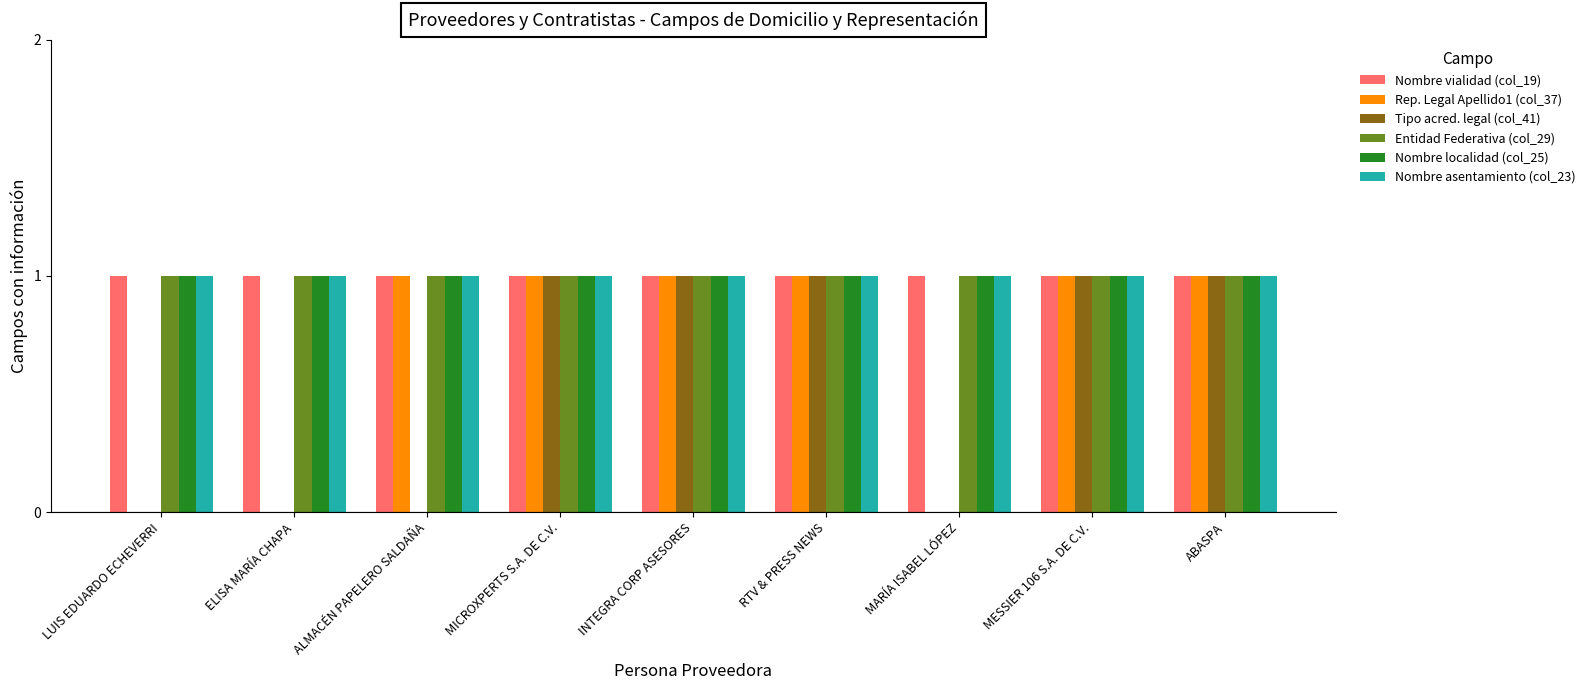

What is the total value across all series at MICROXPERTS S.A. DE C.V.?

6